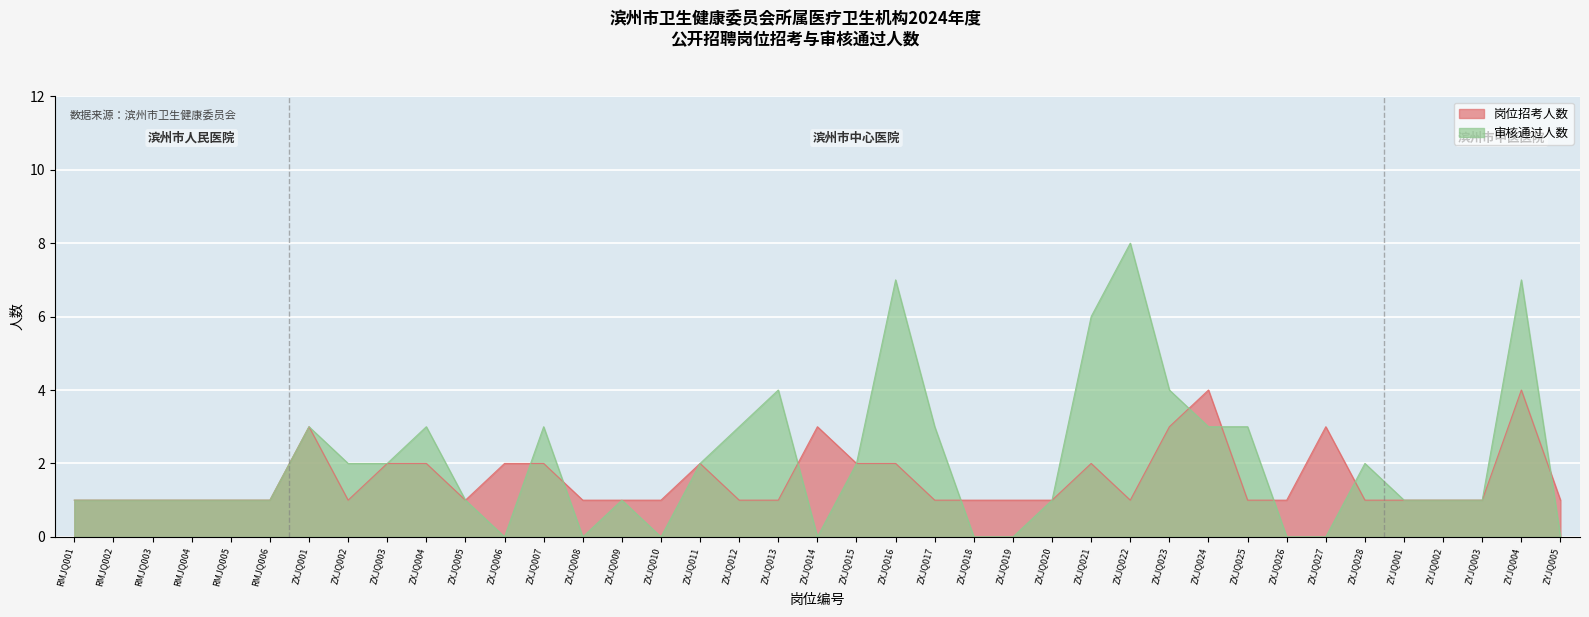

Reading left to right, list all the values displayed in this chart.

岗位招考人数: RMJQ001=1	RMJQ002=1	RMJQ003=1	RMJQ004=1	RMJQ005=1	RMJQ006=1	ZXJQ001=3	ZXJQ002=1	ZXJQ003=2	ZXJQ004=2	ZXJQ005=1	ZXJQ006=2	ZXJQ007=2	ZXJQ008=1	ZXJQ009=1	ZXJQ010=1	ZXJQ011=2	ZXJQ012=1	ZXJQ013=1	ZXJQ014=3	ZXJQ015=2	ZXJQ016=2	ZXJQ017=1	ZXJQ018=1	ZXJQ019=1	ZXJQ020=1	ZXJQ021=2	ZXJQ022=1	ZXJQ023=3	ZXJQ024=4	ZXJQ025=1	ZXJQ026=1	ZXJQ027=3	ZXJQ028=1	ZYJQ001=1	ZYJQ002=1	ZYJQ003=1	ZYJQ004=4	ZYJQ005=1
审核通过人数: RMJQ001=1	RMJQ002=1	RMJQ003=1	RMJQ004=1	RMJQ005=1	RMJQ006=1	ZXJQ001=3	ZXJQ002=2	ZXJQ003=2	ZXJQ004=3	ZXJQ005=1	ZXJQ006=0	ZXJQ007=3	ZXJQ008=0	ZXJQ009=1	ZXJQ010=0	ZXJQ011=2	ZXJQ012=3	ZXJQ013=4	ZXJQ014=0	ZXJQ015=2	ZXJQ016=7	ZXJQ017=3	ZXJQ018=0	ZXJQ019=0	ZXJQ020=1	ZXJQ021=6	ZXJQ022=8	ZXJQ023=4	ZXJQ024=3	ZXJQ025=3	ZXJQ026=0	ZXJQ027=0	ZXJQ028=2	ZYJQ001=1	ZYJQ002=1	ZYJQ003=1	ZYJQ004=7	ZYJQ005=0